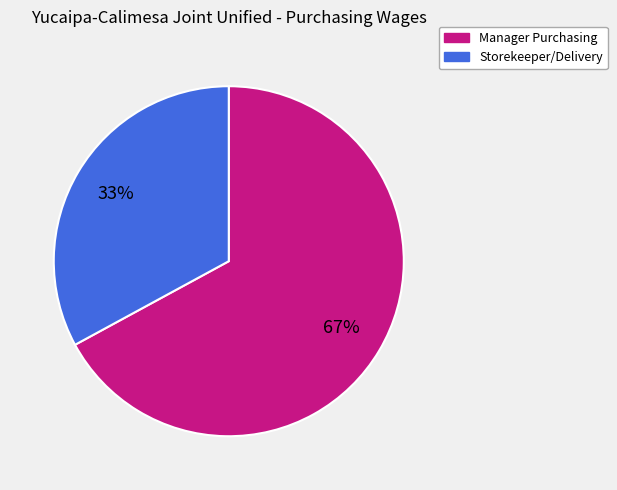

Between Manager Purchasing and Storekeeper/Delivery, which is larger?

Manager Purchasing